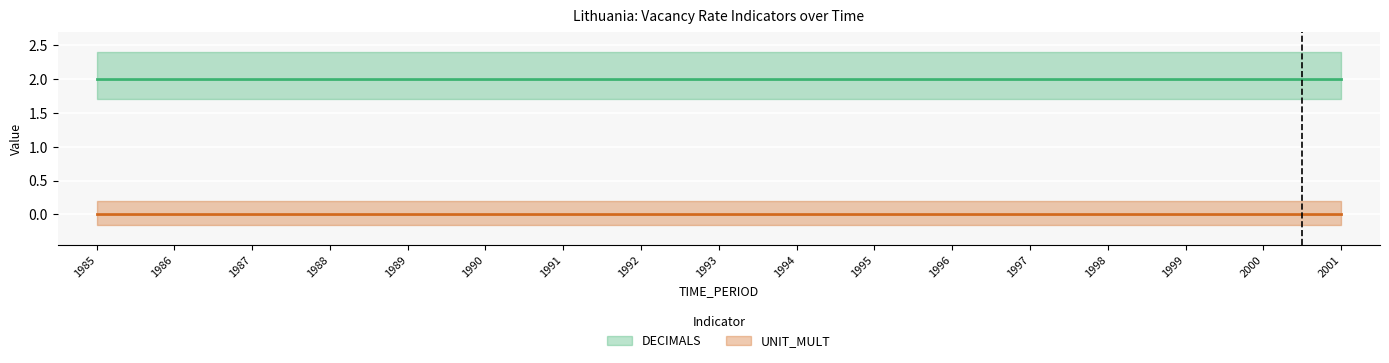

Which series has the widest spread of values?

DECIMALS